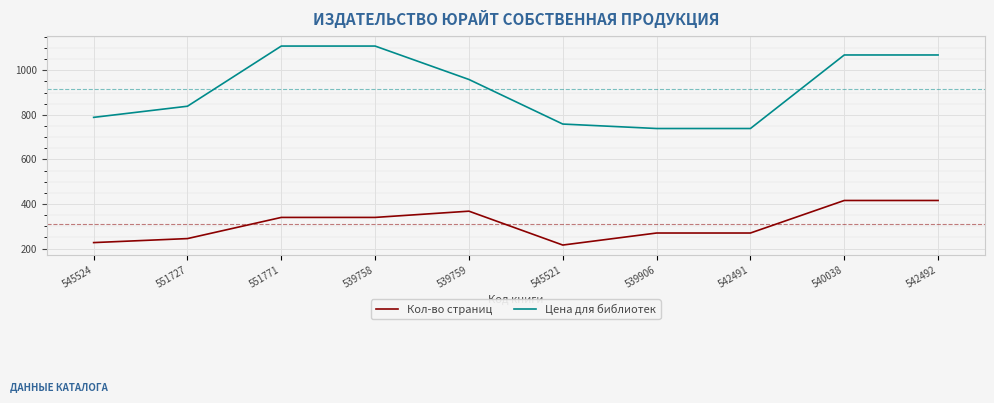

What is the sum of the Кол-во страниц values at 542491 and 545524?

497